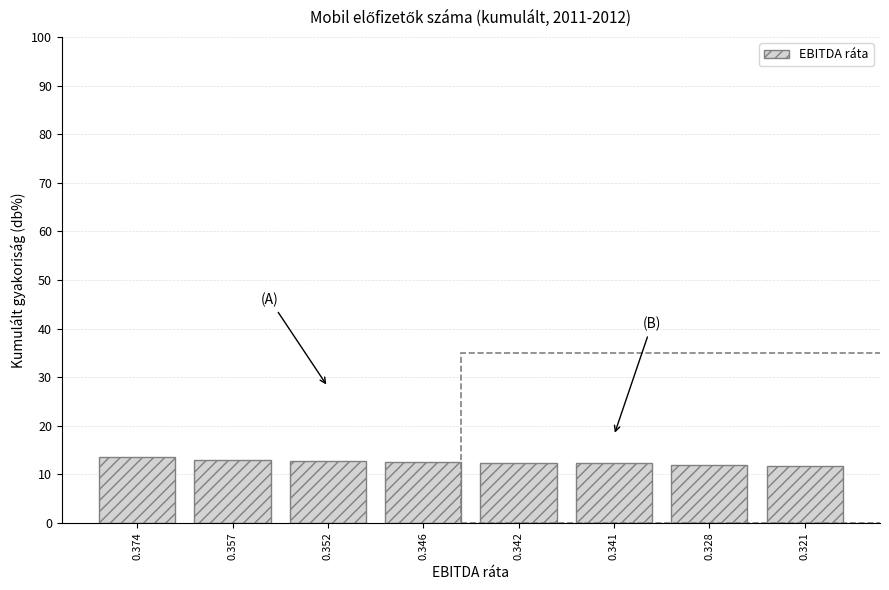

What is the sum of the values at 0.328 and 0.346?

24.4